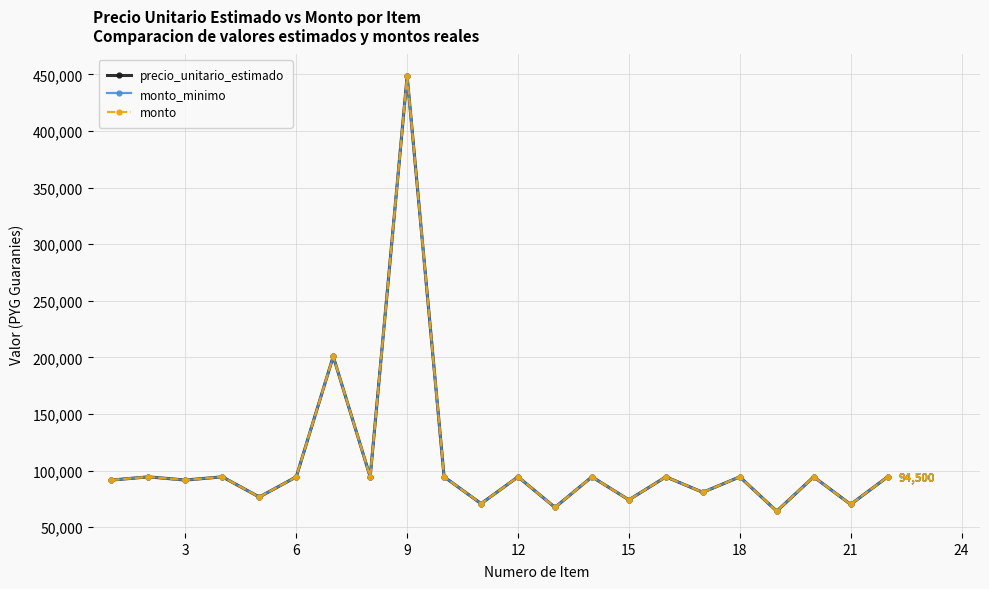

What is the greatest value displayed?

448333